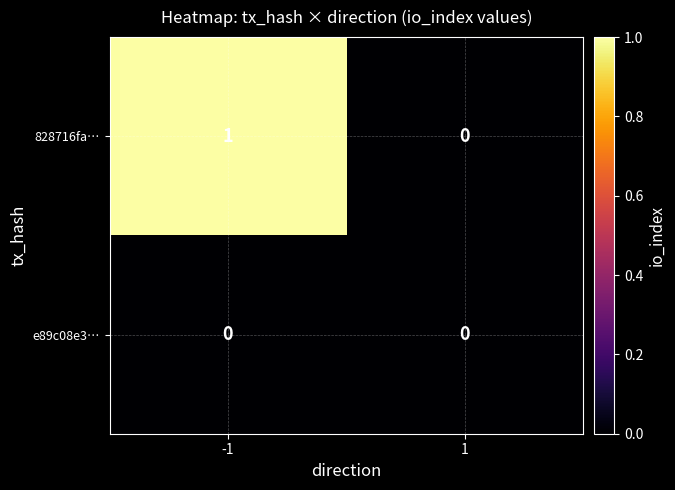

Reading left to right, extract all data points from this chart.

828716fa…: 1	0
e89c08e3…: 0	0